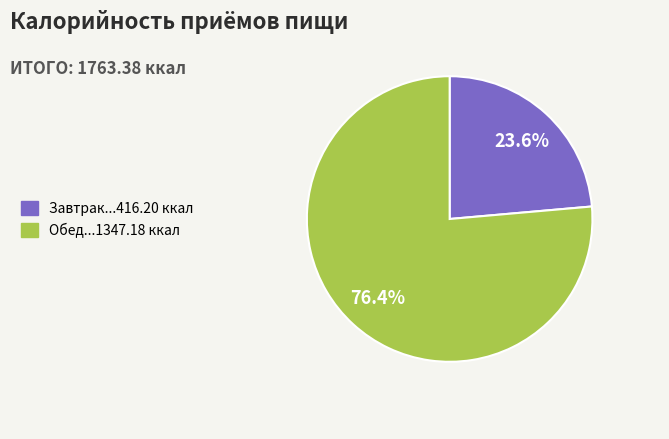

Is there any slice that represents more than half of the pie?

Yes